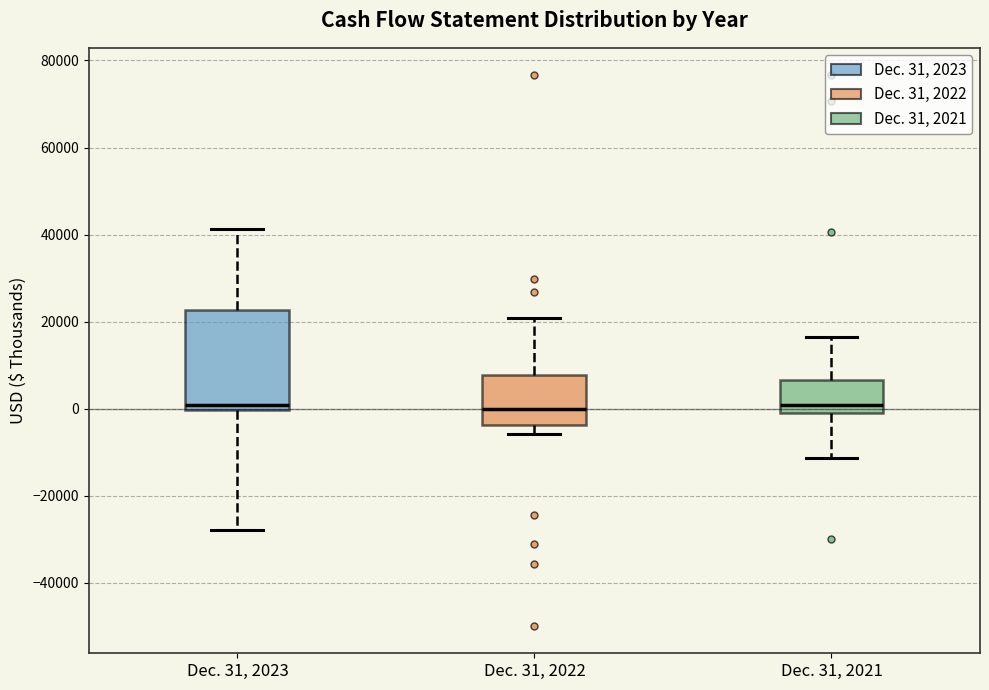

Which box is the tallest, from its lower edge to its upper edge?

Dec. 31, 2023